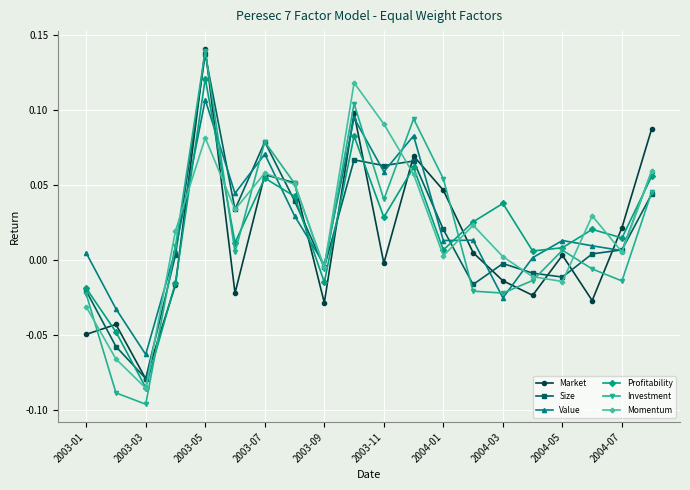

Which series has the widest spread of values?

Investment